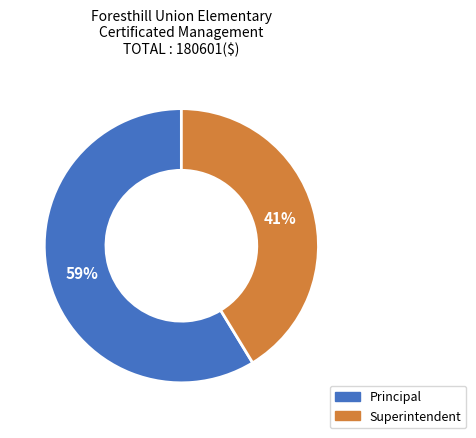

Rank the categories by value from highest to lowest.

Principal, Superintendent